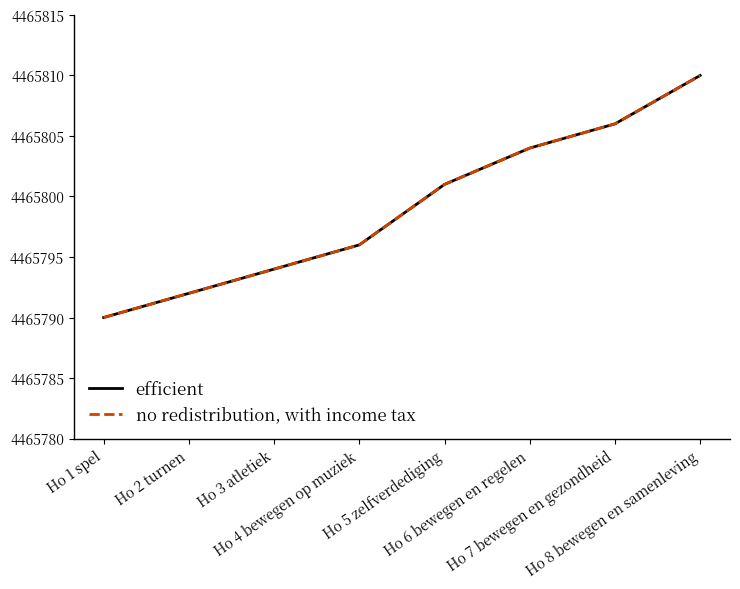

At which category is the sum across all series the highest?

Ho 8 bewegen en samenleving